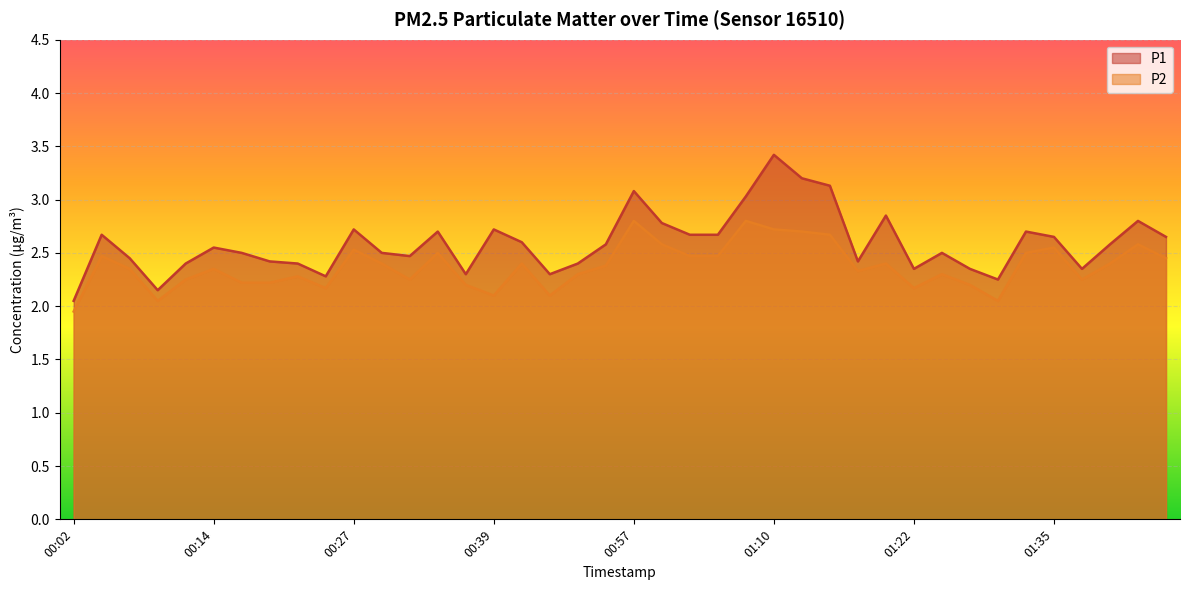

What is the difference between the maximum and second lowest values in the P2 series?

0.8